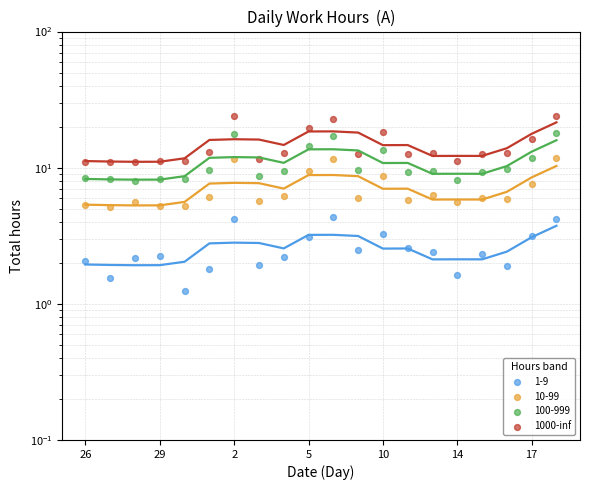

Between 17 and 19, which is larger?

19